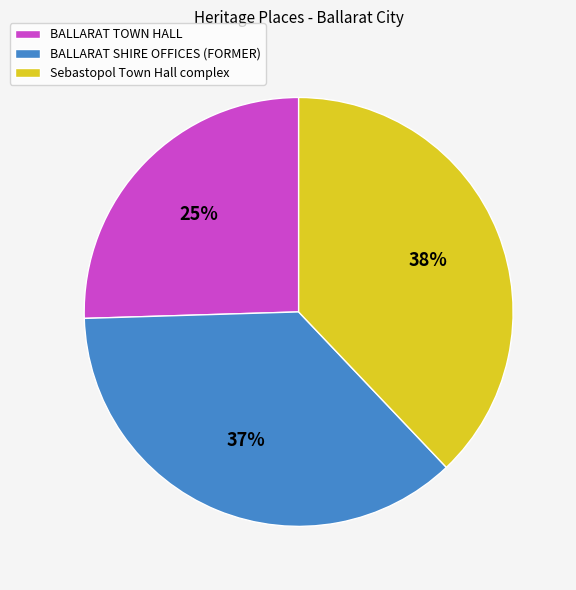

What percentage is the BALLARAT TOWN HALL slice, to the nearest percent?

25%